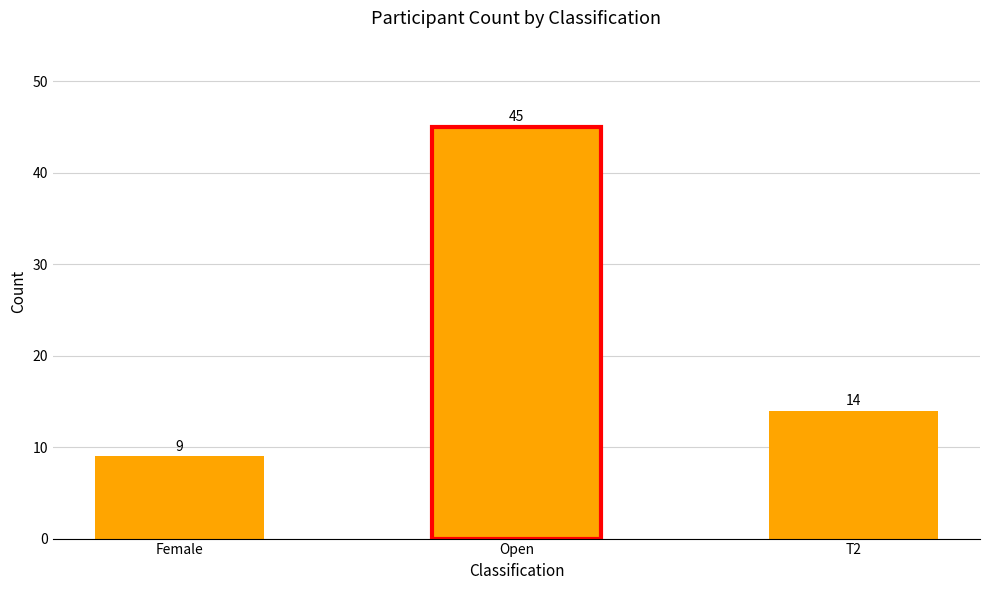

Are the bars grouped side by side (vs. stacked)?

No